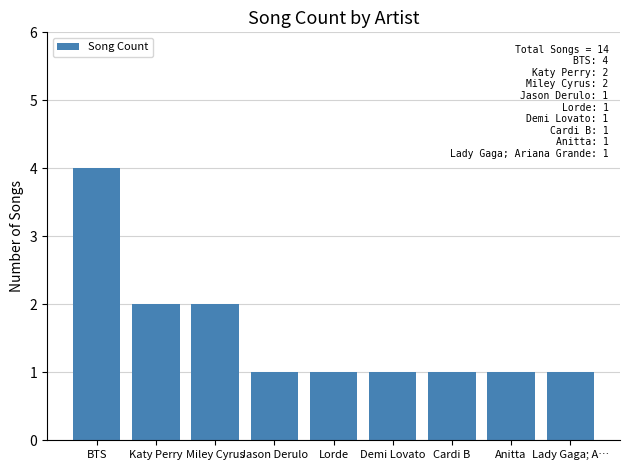

The value at Cardi B is 1. True or false?

True